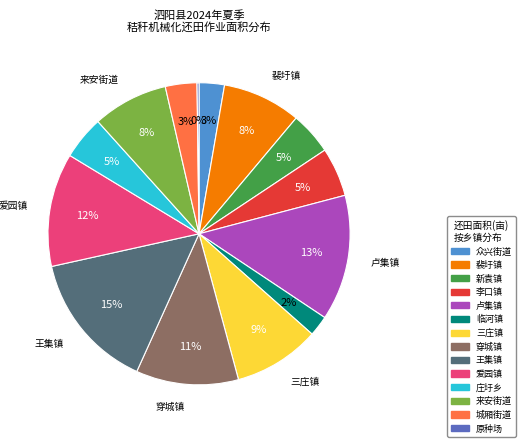

Which category has the biggest portion of the pie?

王集镇